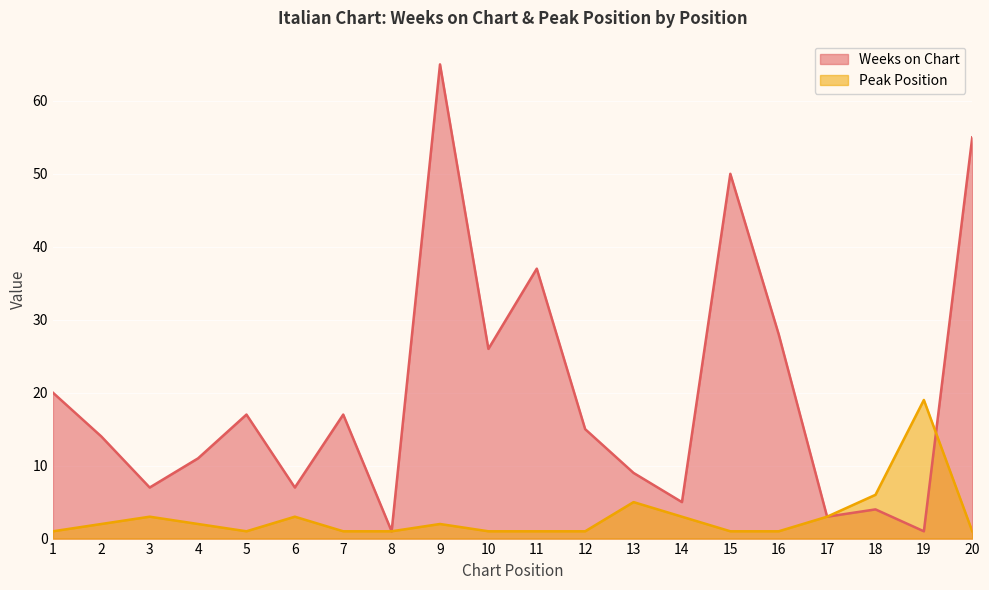

How many data points does each series have?

20